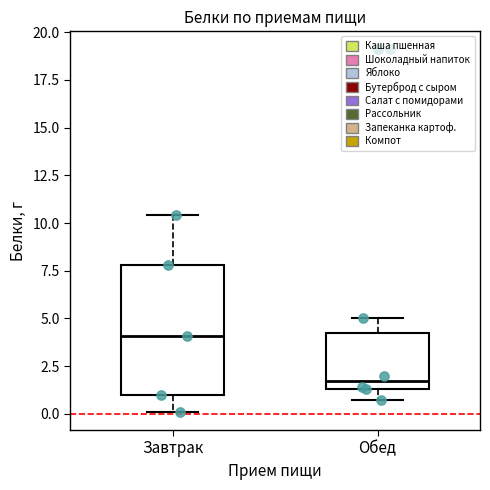

Which box's median line is the lowest?

Обед